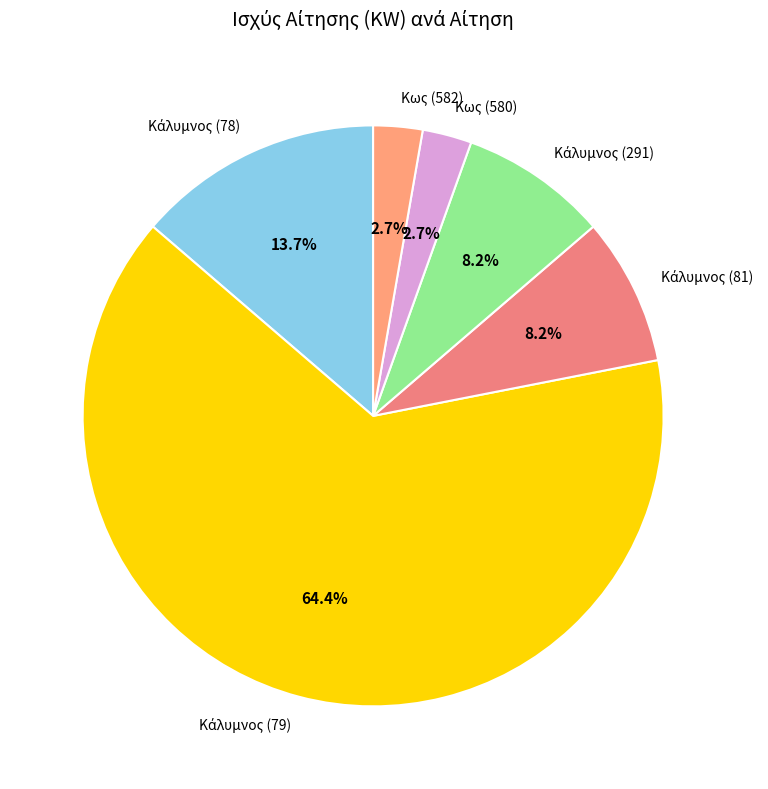

How many slices are in this pie chart?

6